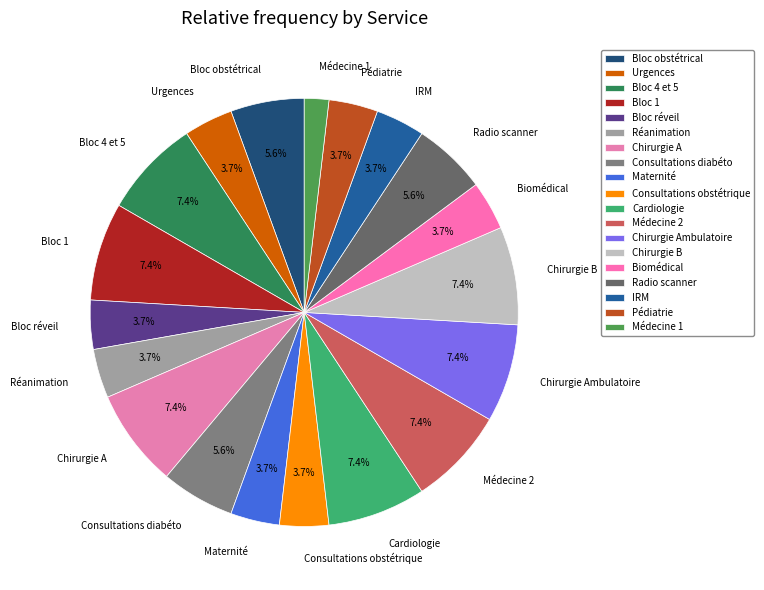

How many segments does this pie chart have?

19